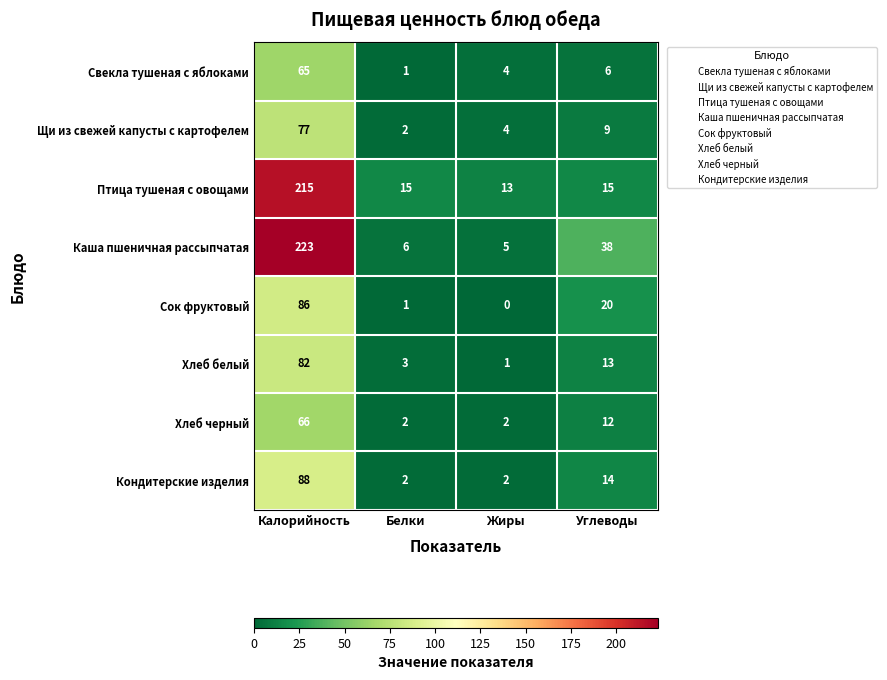

Which series changed the most between Калорийность and Белки?

Каша пшеничная рассыпчатая